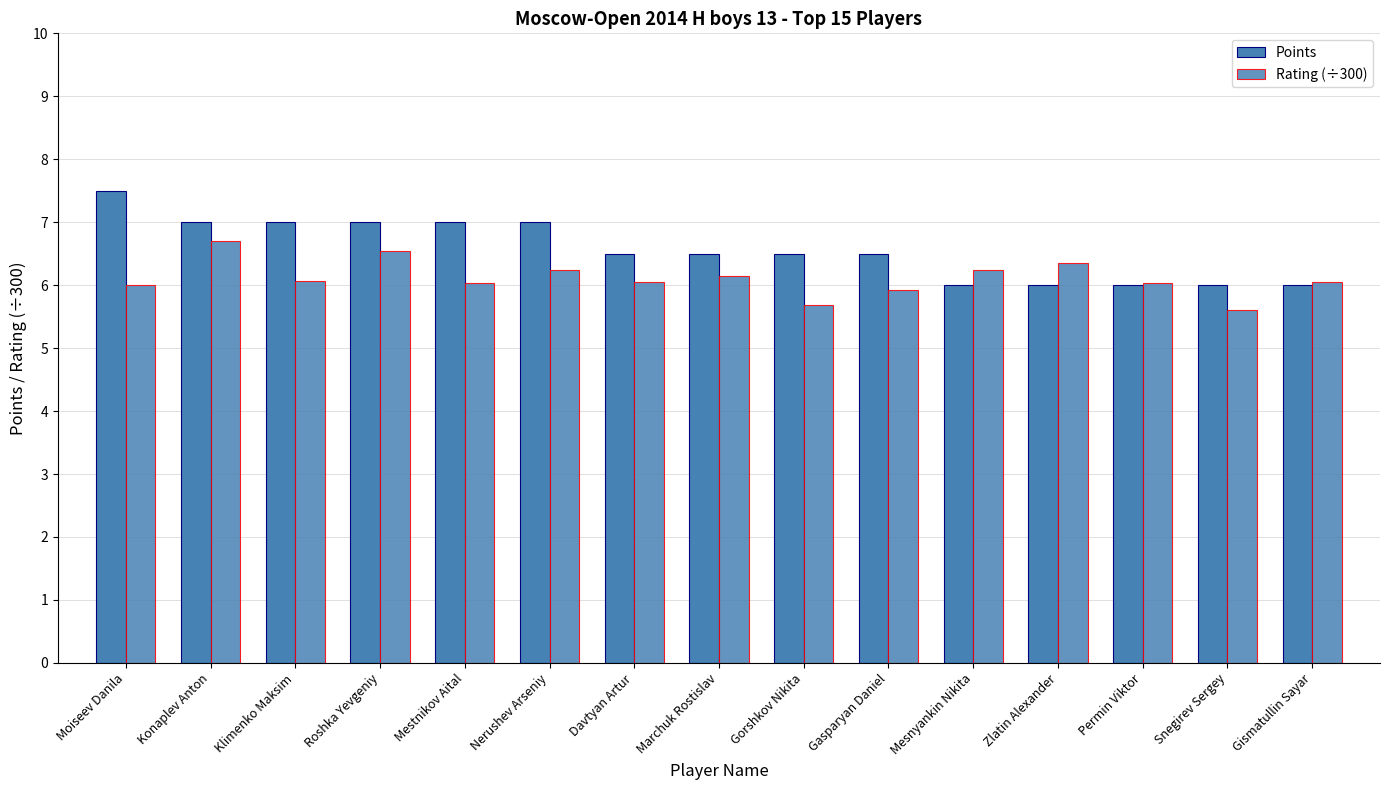

At which label does Rating (÷300) first exceed 6?

Konaplev Anton